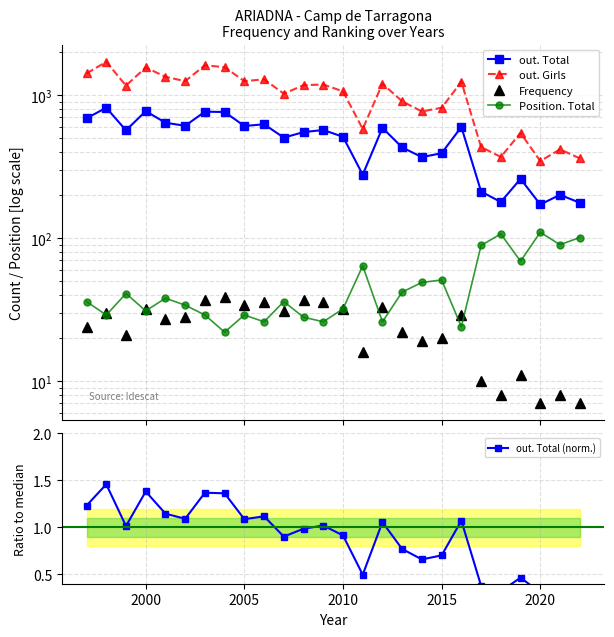

Count the number of data series in this chart.

5